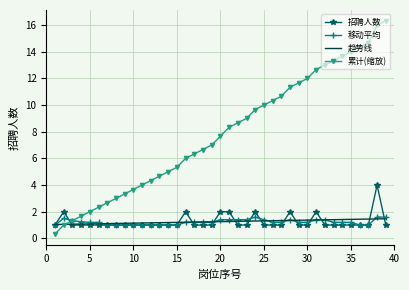

Which series has the widest spread of values?

累计(缩放)